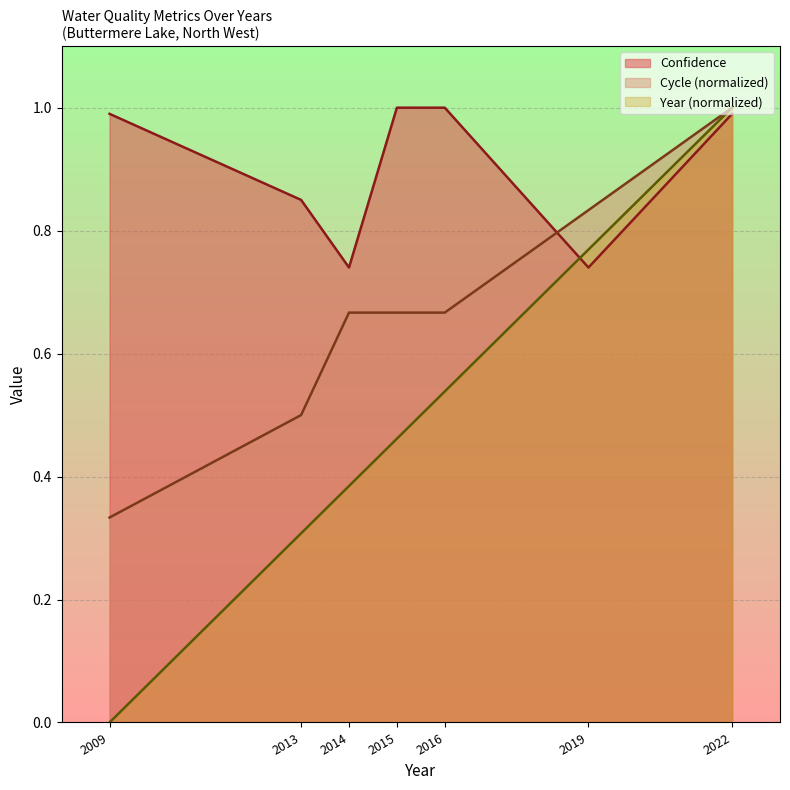

What is the approximate value of Cycle at 2013?

0.5